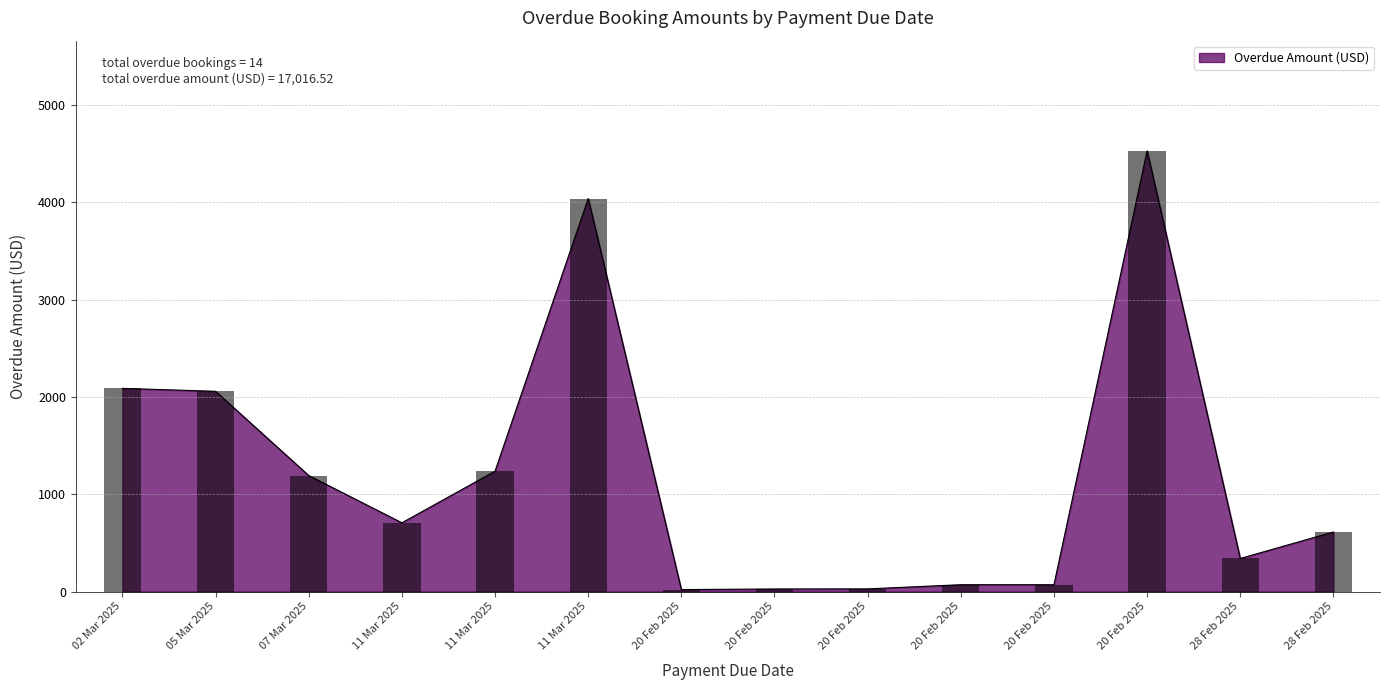

List the labels in order of value, largest first.

20 Feb 2025, 11 Mar 2025, 02 Mar 2025, 05 Mar 2025, 11 Mar 2025, 07 Mar 2025, 11 Mar 2025, 28 Feb 2025, 28 Feb 2025, 20 Feb 2025, 20 Feb 2025, 20 Feb 2025, 20 Feb 2025, 20 Feb 2025